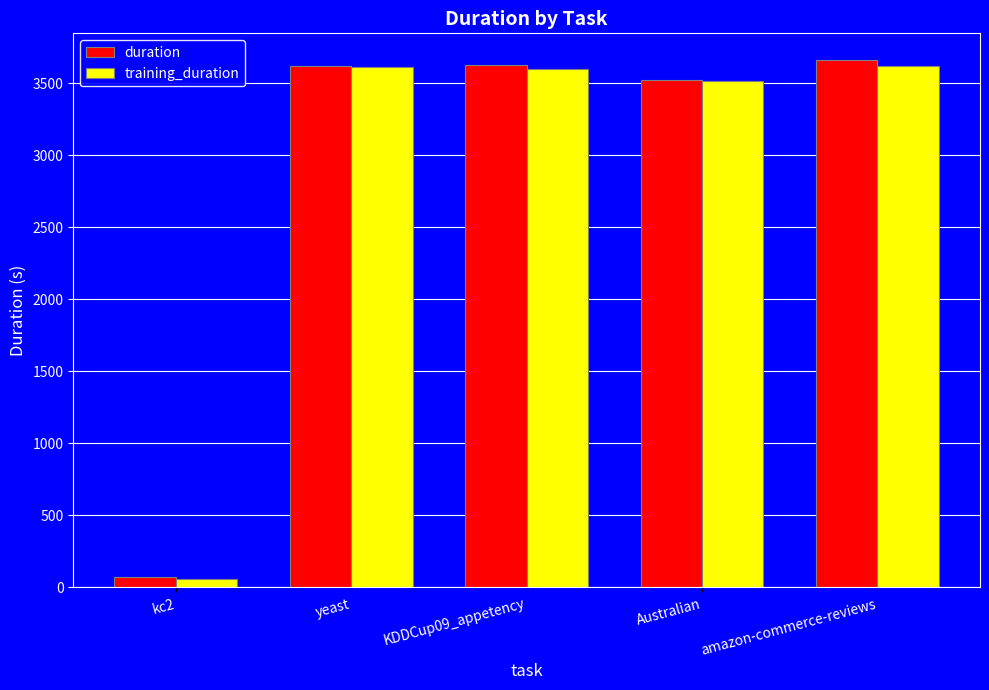

What is the total value across all series at kc2?

130.5